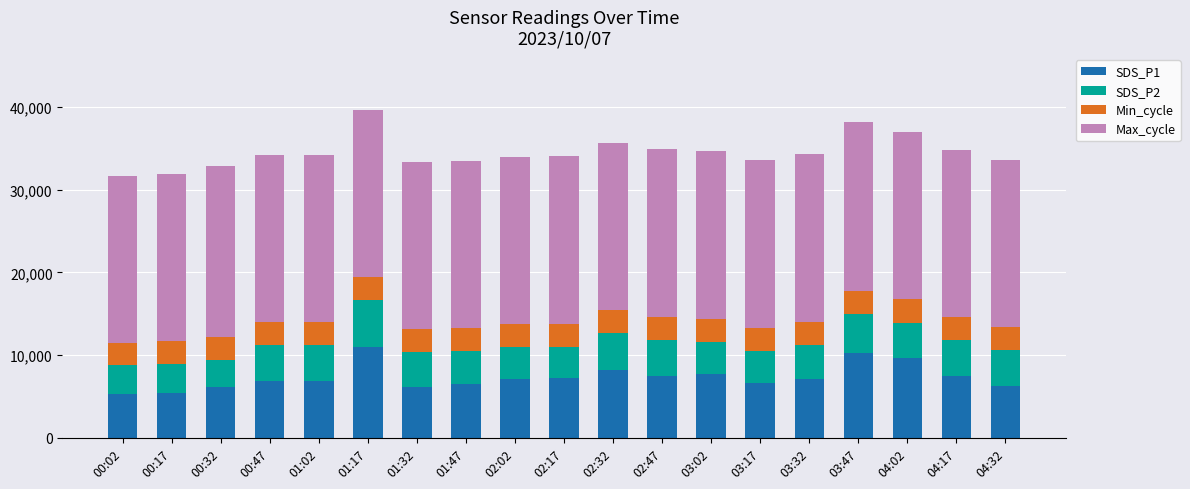

Where does the SDS_P1 series first go above 7100?

01:17